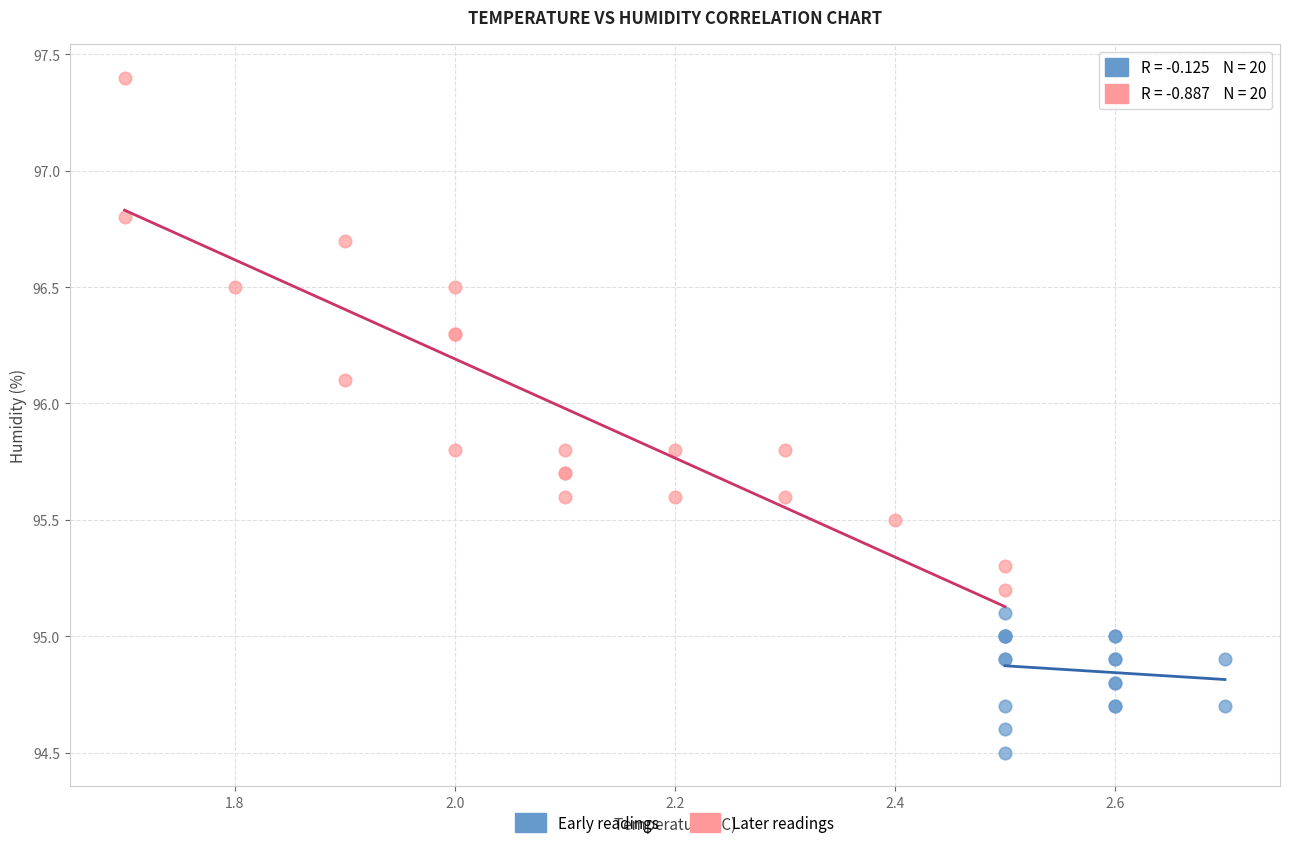

Which series has the widest spread of Y values?

Later readings